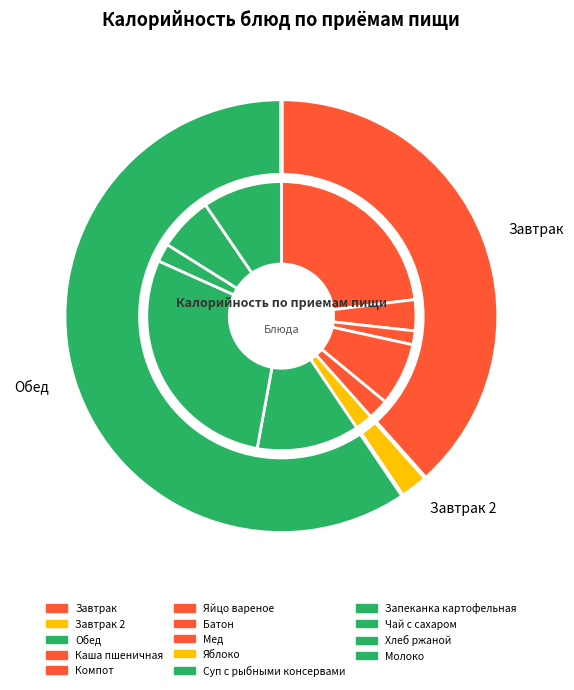

What percentage is the Чай с сахаром slice, to the nearest percent?

2%